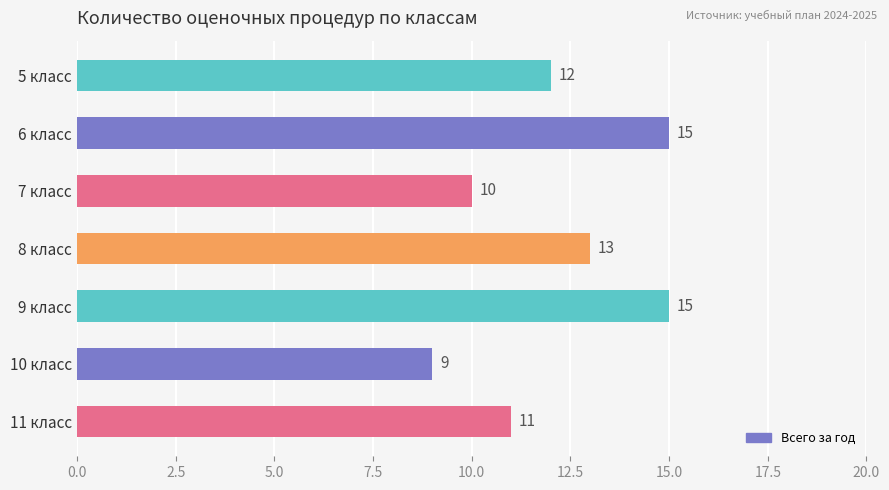

Does the chart contain stacked bars?

No